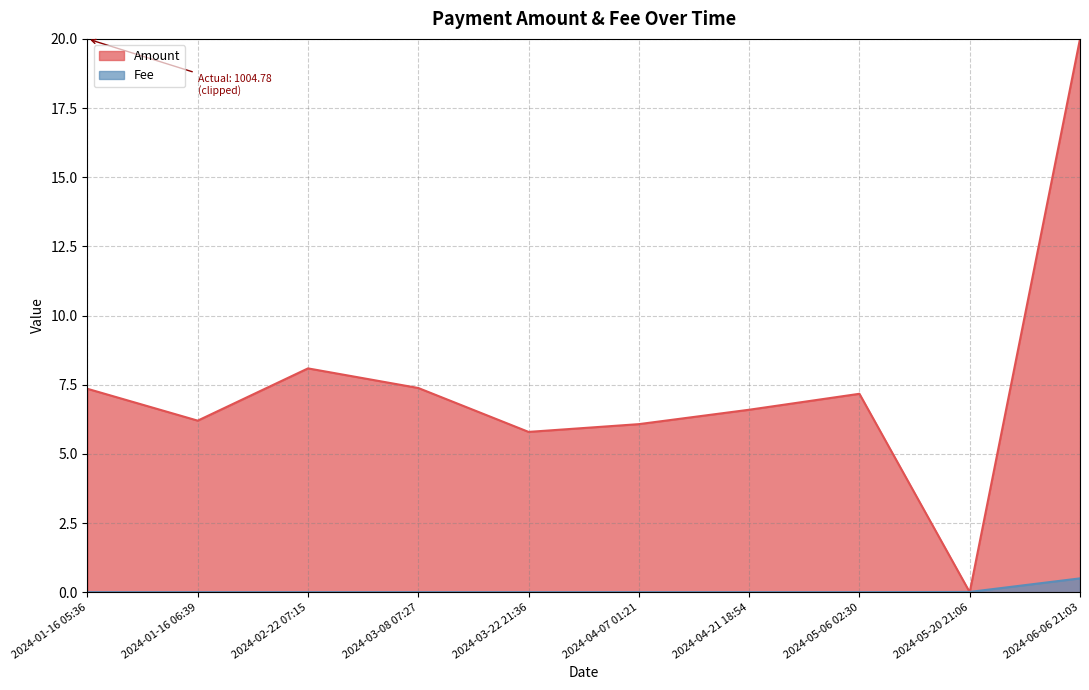

How many data points does each series have?

10